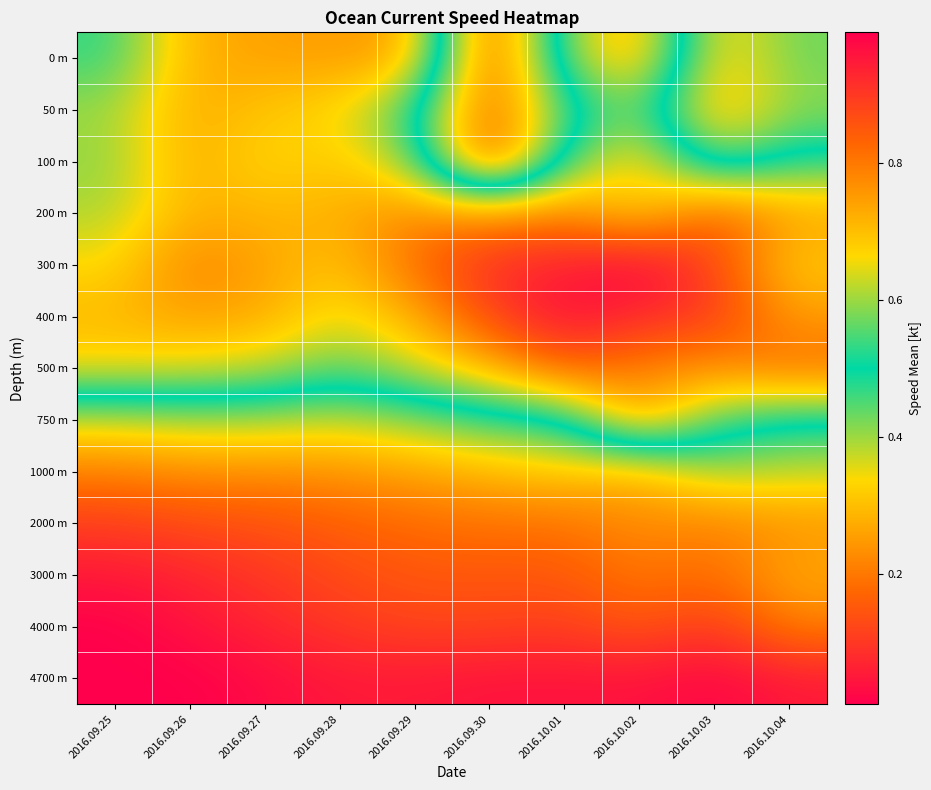

How many distinct data groups are displayed?

13